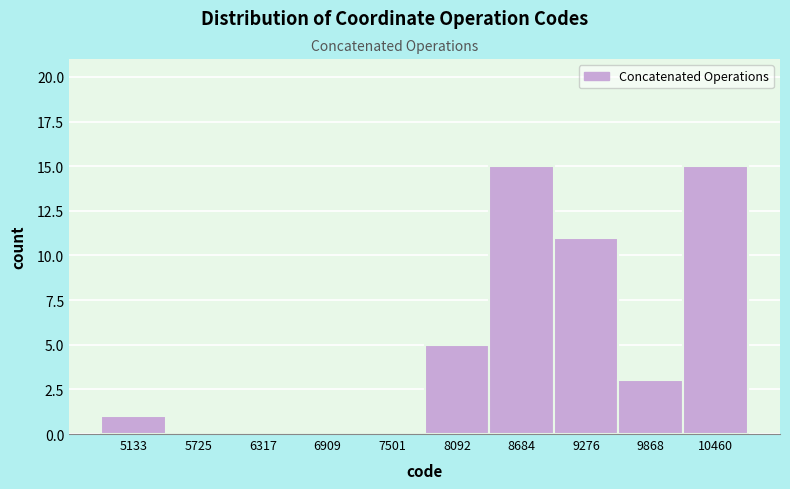

Reading left to right, transcribe this chart: for each bar, give the range it covers on the x-axis and its height. Neither the bar edges nor the heights are printed on the chart, so give them approximately, as read against the axes.

4800 to 5400: 1
5400 to 6000: 0
6000 to 6600: 0
6600 to 7200: 0
7200 to 7800: 0
7800 to 8400: 5
8400 to 9000: 15
9000 to 9600: 11
9600 to 10200: 3
10200 to 10800: 15